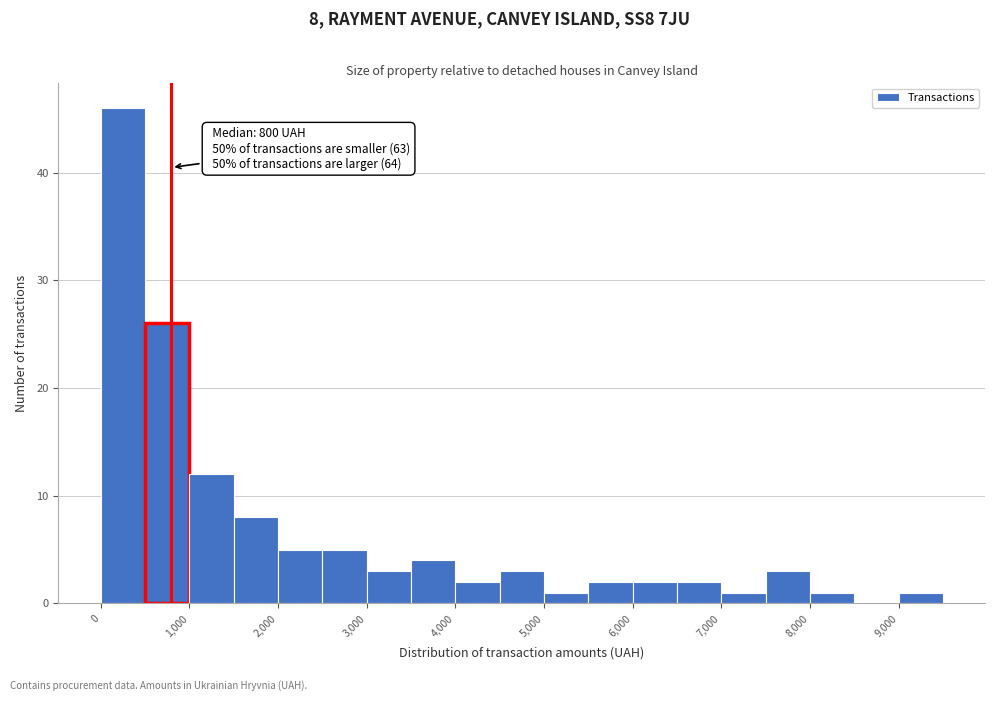

Which range on the x-axis has the tallest bar?

0 to 500